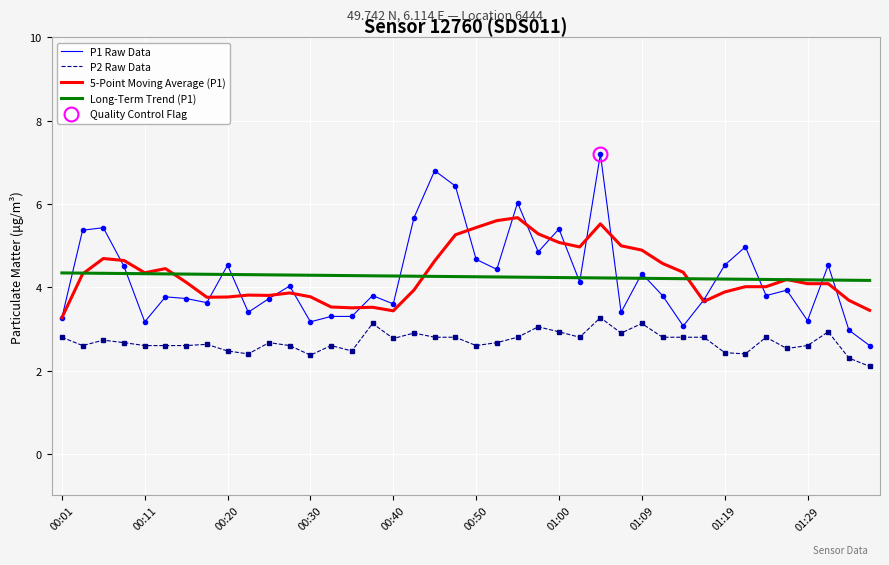

How many interior local valleys does the P1 Raw Data series have?

12